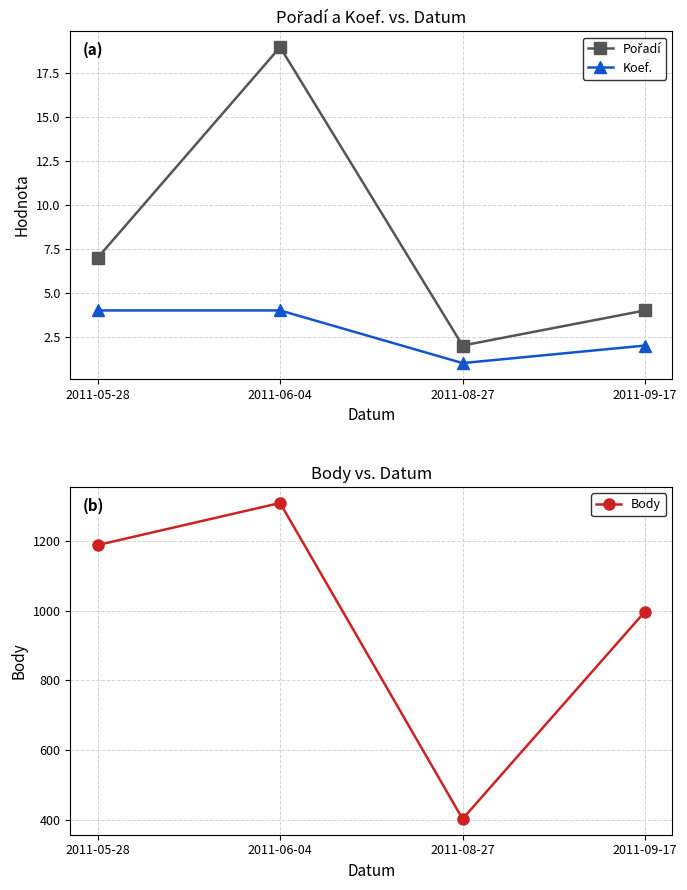

What is the spread (max minus min) of values at 2011-09-17?

996